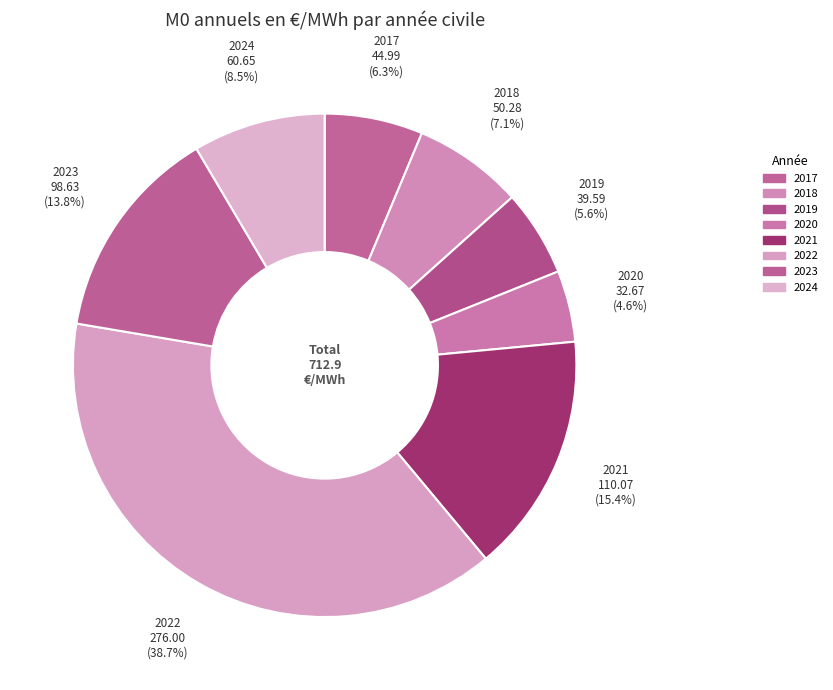

Which has a higher value, 2021 or 2024?

2021